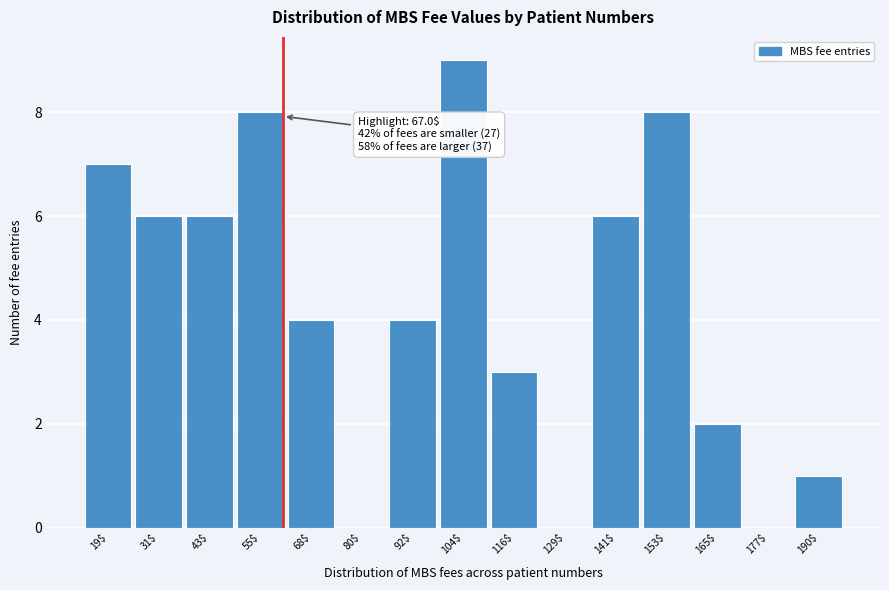

What is the maximum value shown in the chart?

9